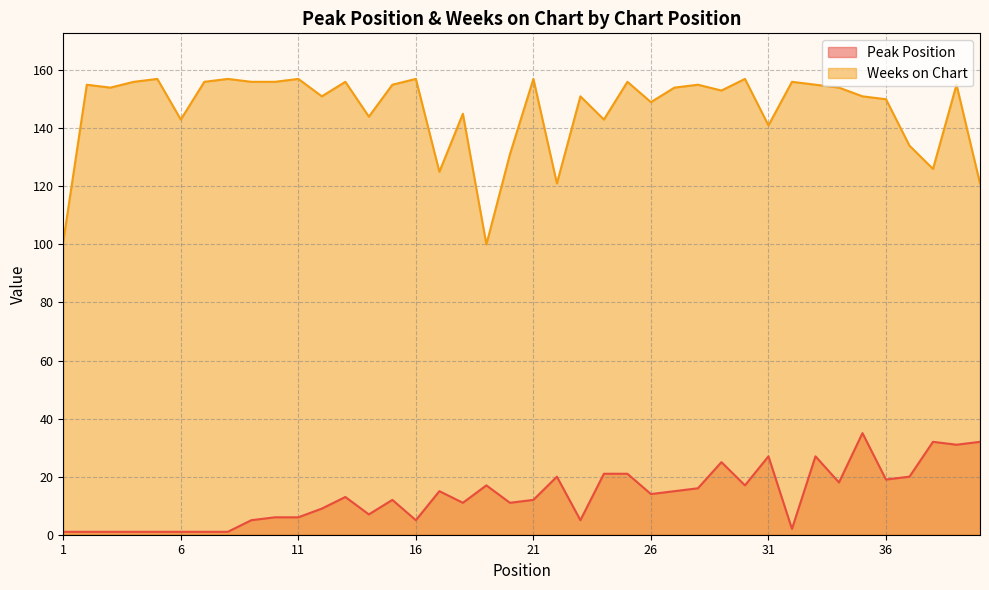

How many values in the Peak Position series are below 13?

20